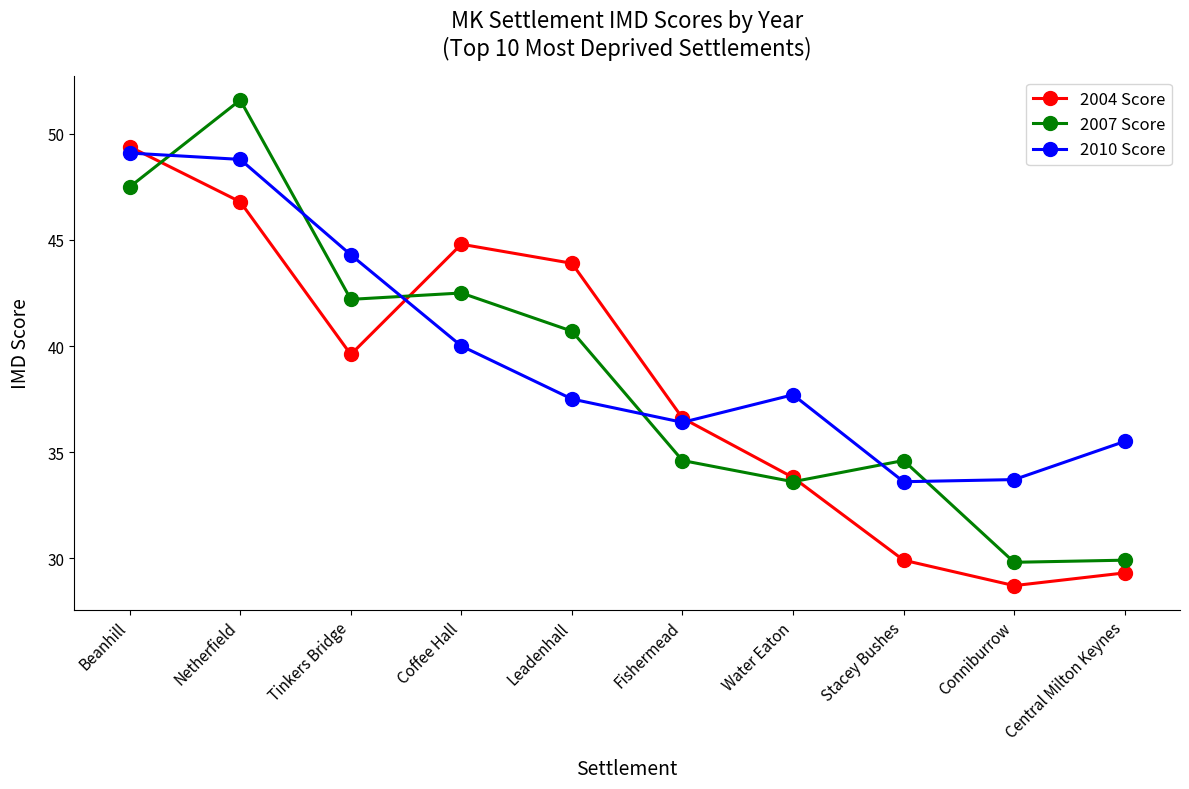

How many data points in 2007 Score are less than 40?

5